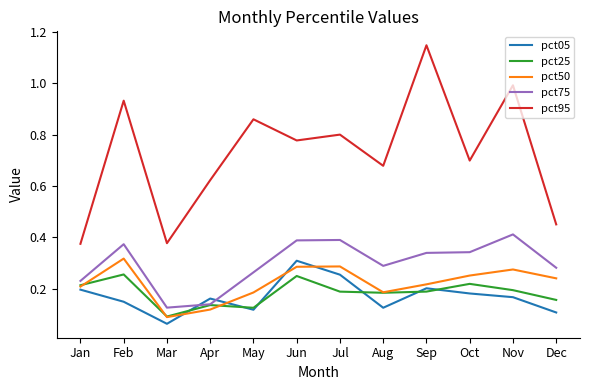

What is the total value across all series at Jun?

2.0